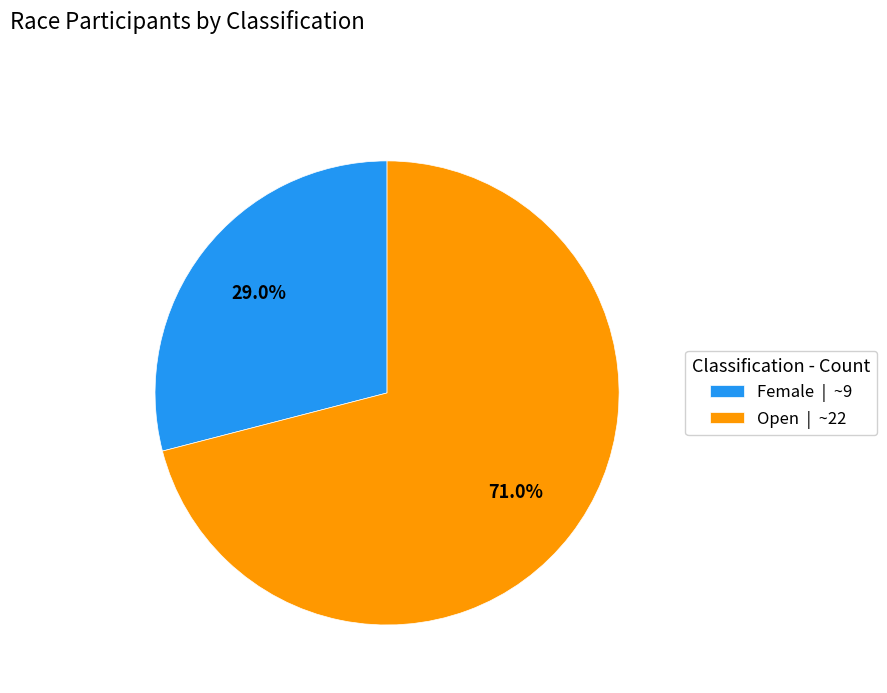

Which category has the biggest portion of the pie?

Open